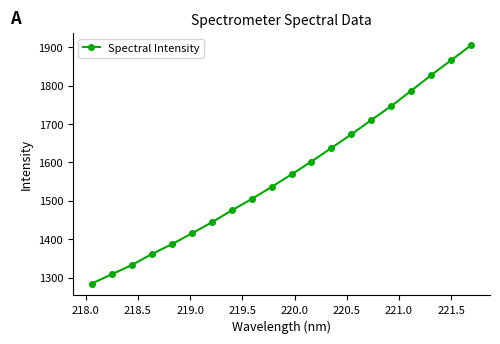

What is the smallest value displayed?

1284.4